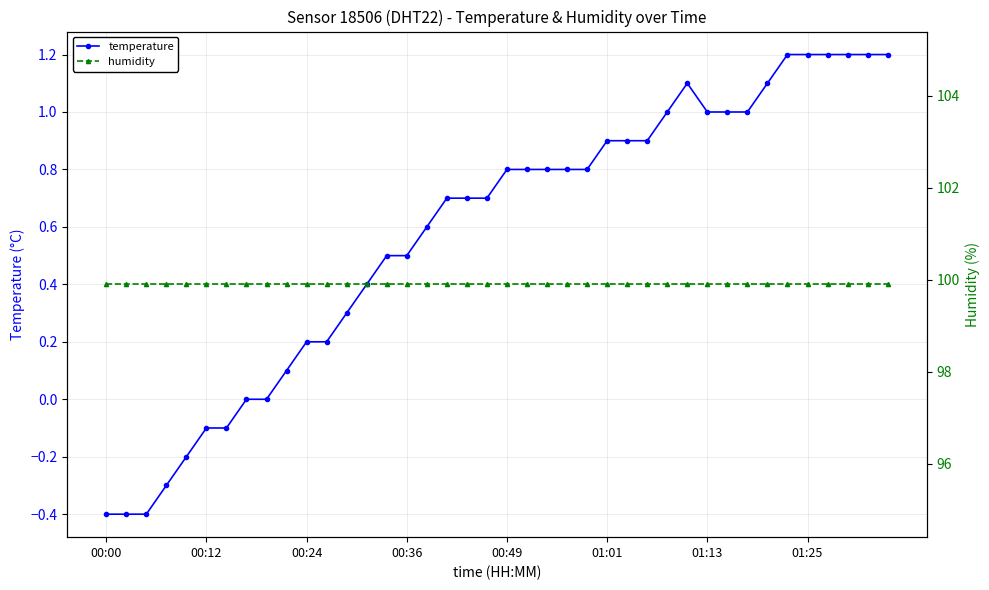

How many values in temperature are below zero?

7